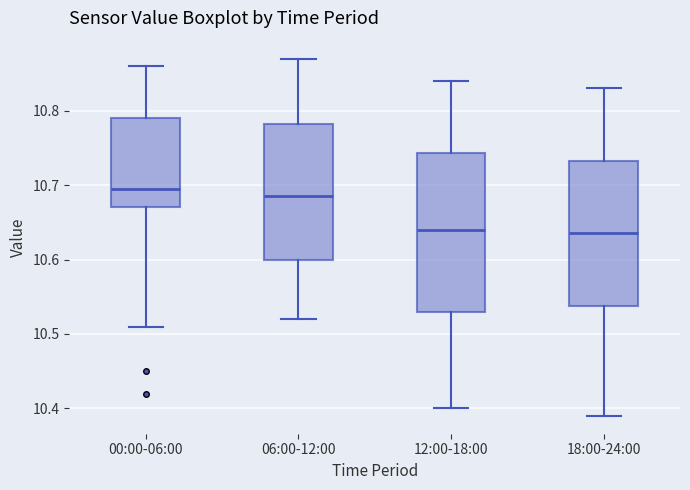

Which box is the tallest, from its lower edge to its upper edge?

12:00-18:00